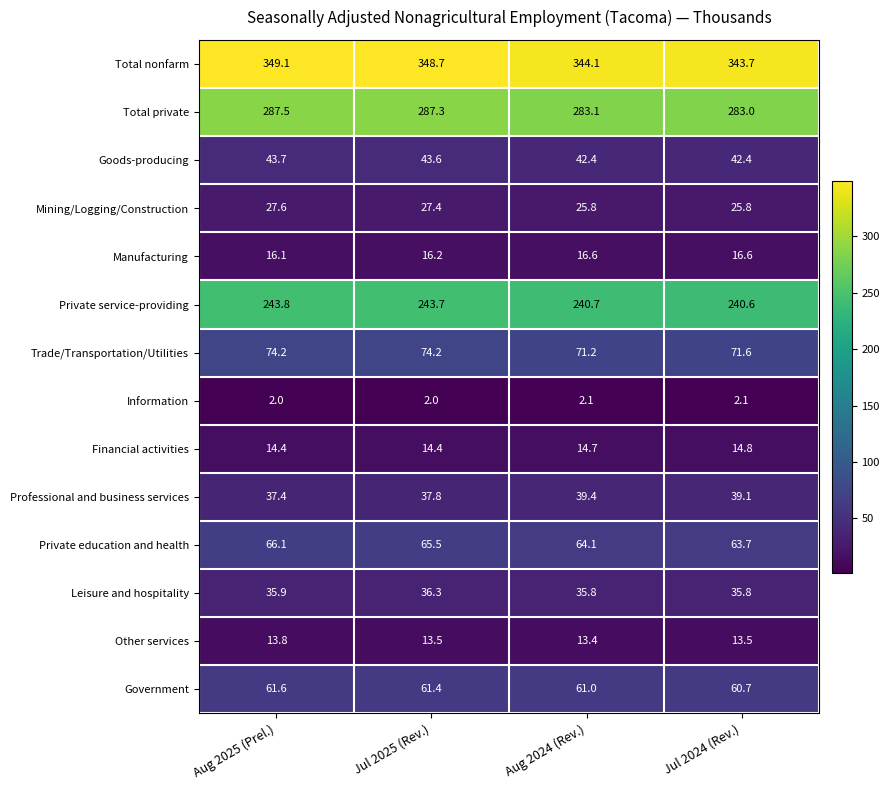

Which category has the highest value across all series?

Aug 2025 (Prel.)